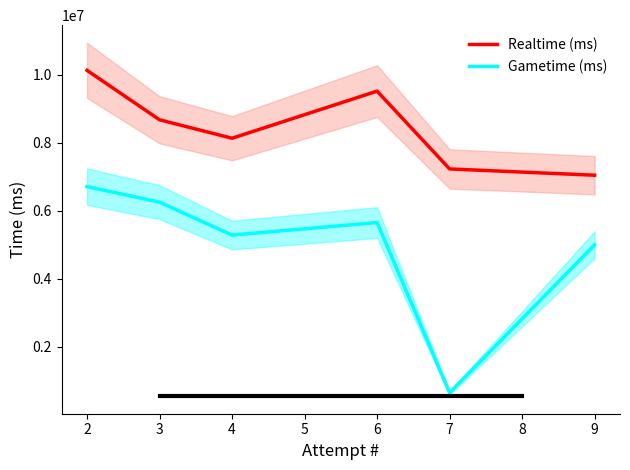

How many data points in Gametime (ms) are less than 5654317?

3